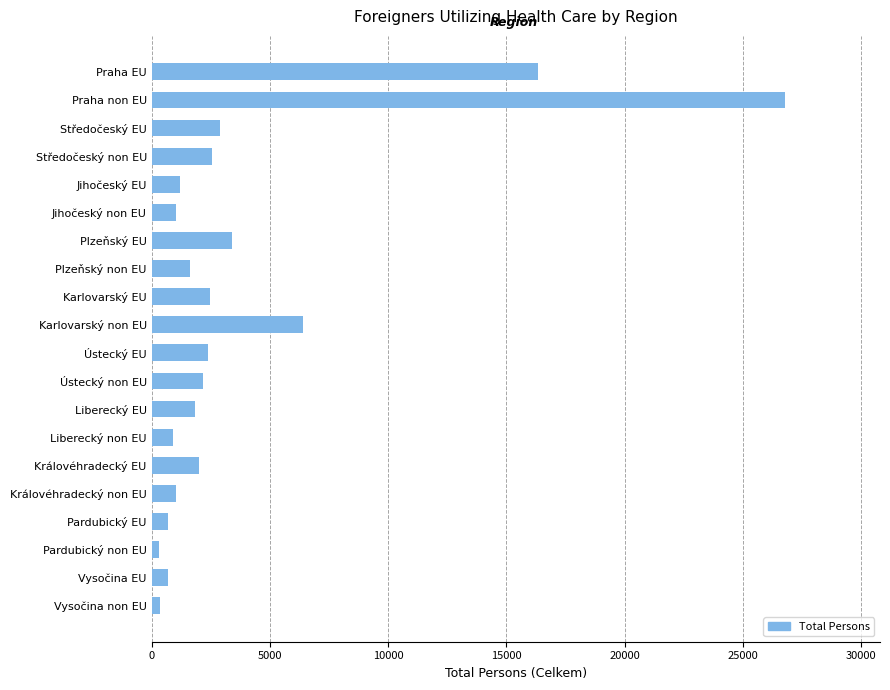

The chart shows a value of 2463 at Karlovarský EU. True or false?

True